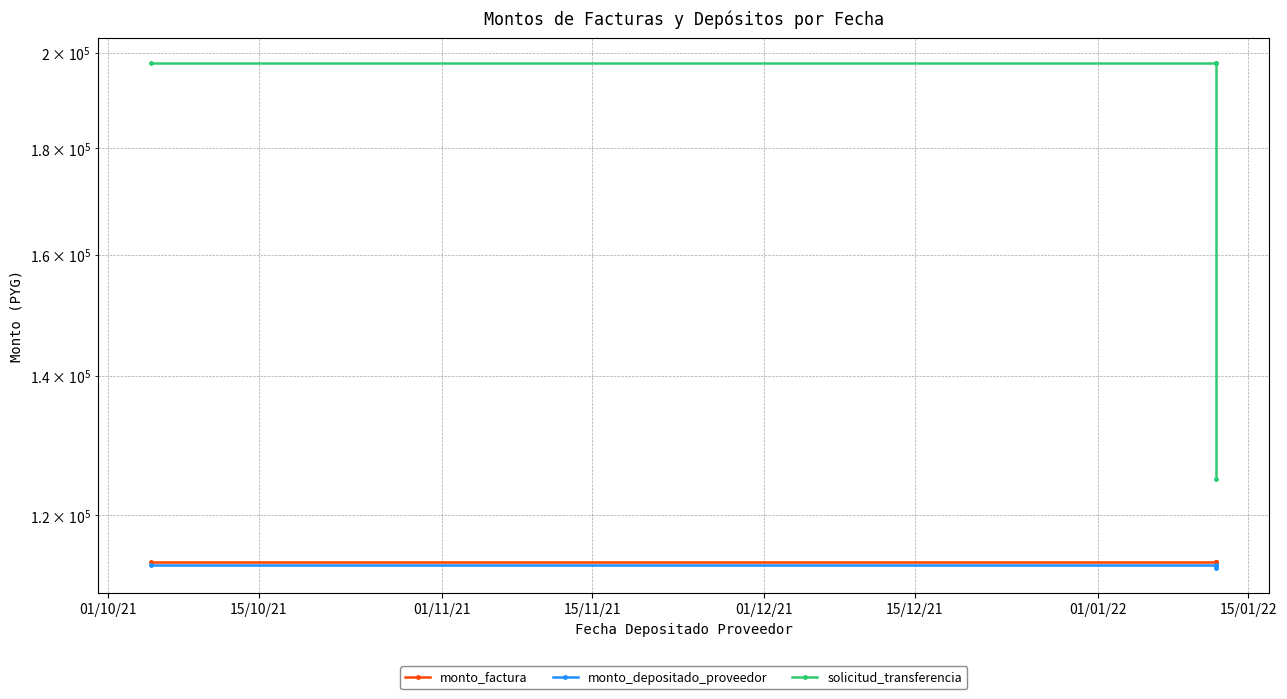

True or false: monto_depositado_proveedor and solicitud_transferencia cross at least once.

False